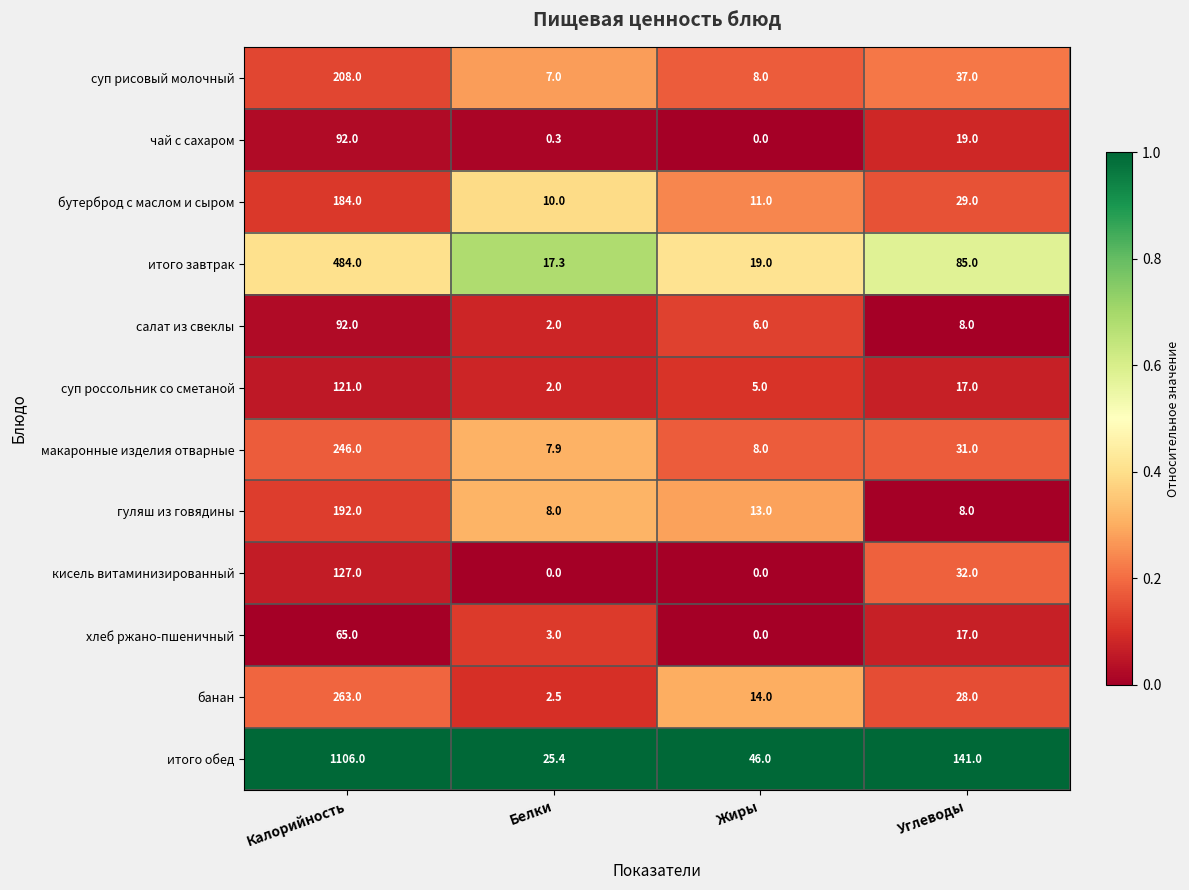

What is the total value across all series at Калорийность?

3180.0